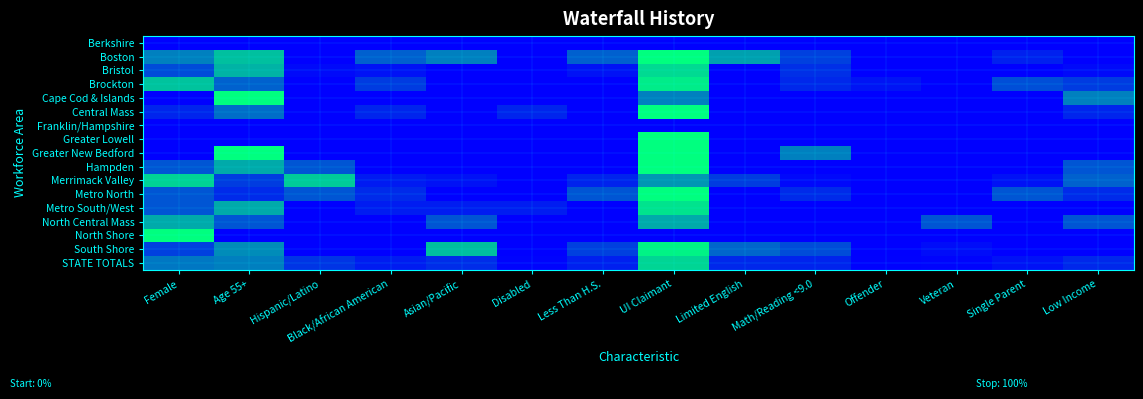

At which category does the chart reach its minimum across all series?

Female